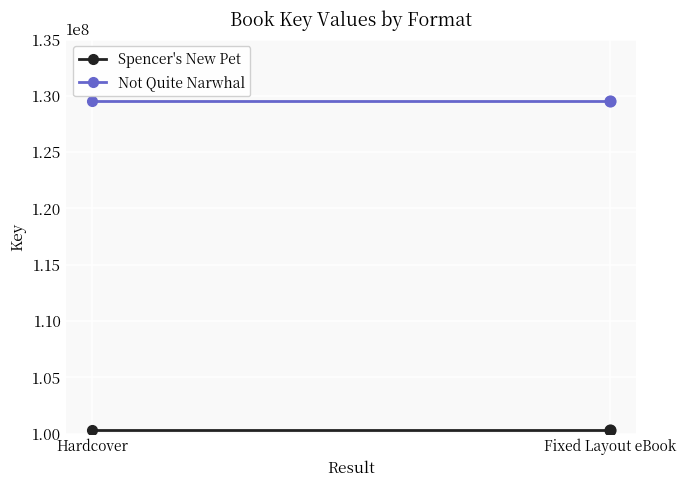

Which series has the largest Y range (max minus min)?

Spencer's New Pet